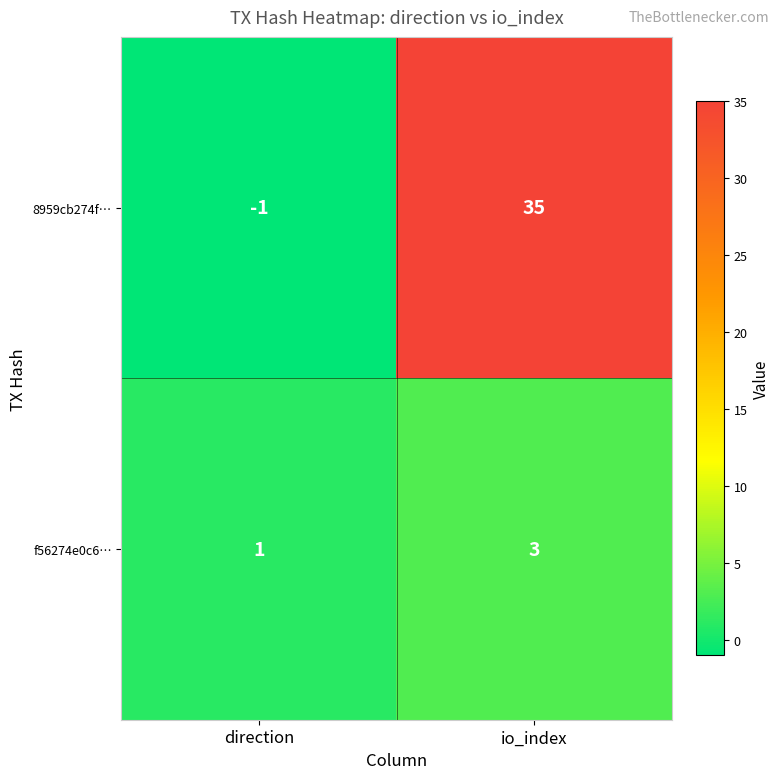

List the series in order of their overall mean, lowest first.

f56274e0c6…, 8959cb274f…